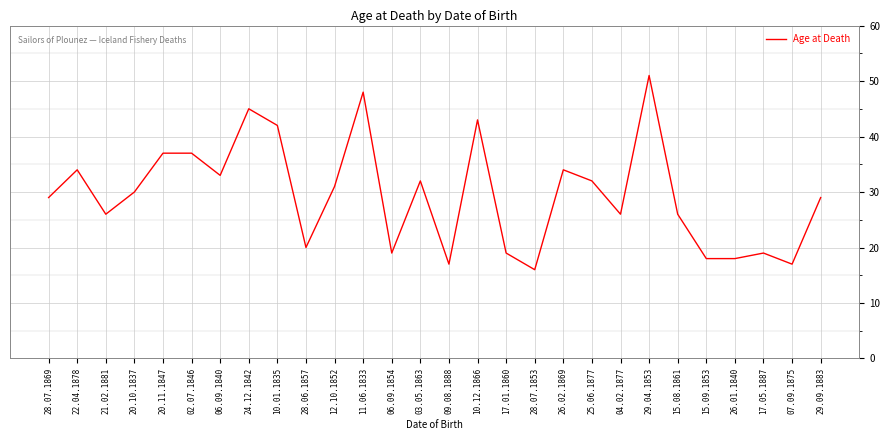

Reading left to right, what are all the values shown in this chart?

28.07.1869=29	22.04.1878=34	21.02.1881=26	20.10.1837=30	20.11.1847=37	02.07.1846=37	06.09.1840=33	24.12.1842=45	10.01.1835=42	28.06.1857=20	12.10.1852=31	11.06.1833=48	06.09.1854=19	03.05.1863=32	09.08.1888=17	10.12.1866=43	17.01.1860=19	28.07.1853=16	26.02.1869=34	25.06.1877=32	04.02.1877=26	29.04.1853=51	15.08.1861=26	15.09.1853=18	26.01.1840=18	17.05.1887=19	07.09.1875=17	29.09.1883=29